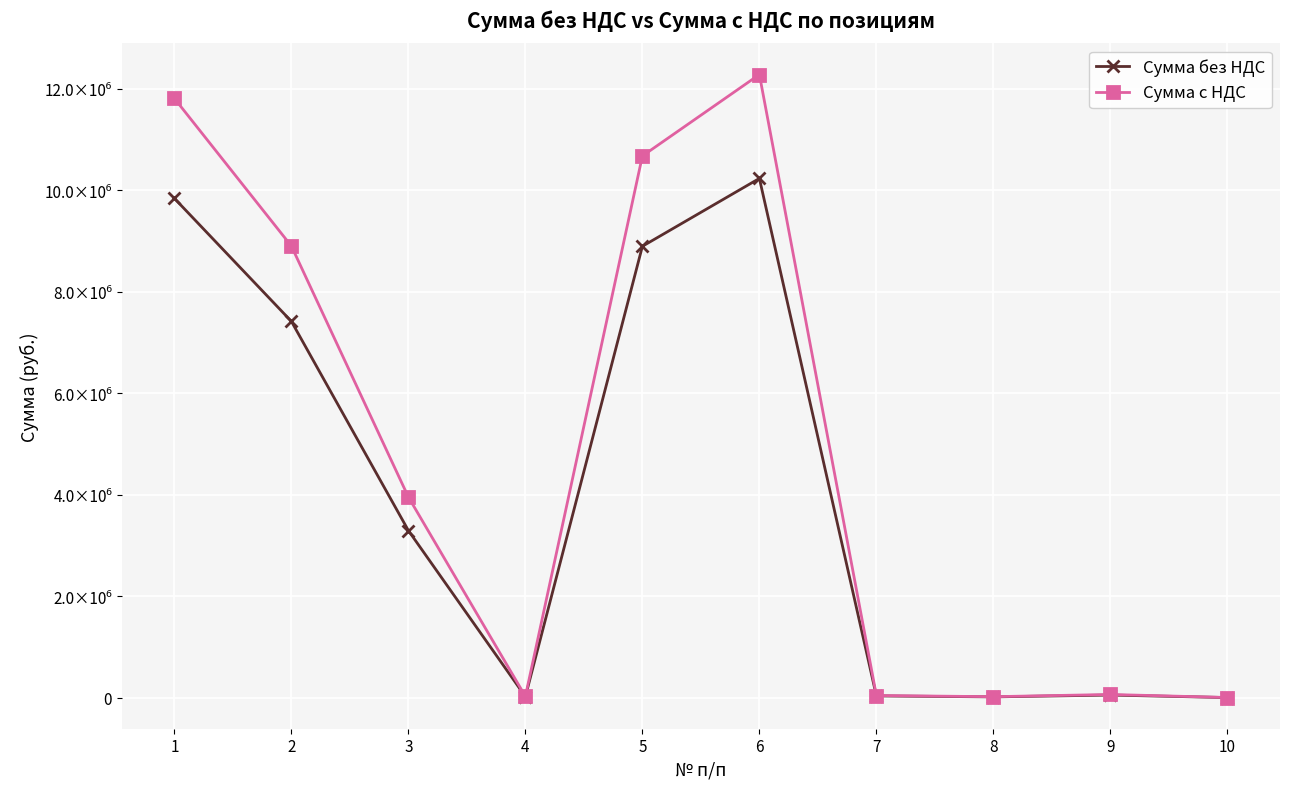

Does the chart have visible grid lines?

Yes